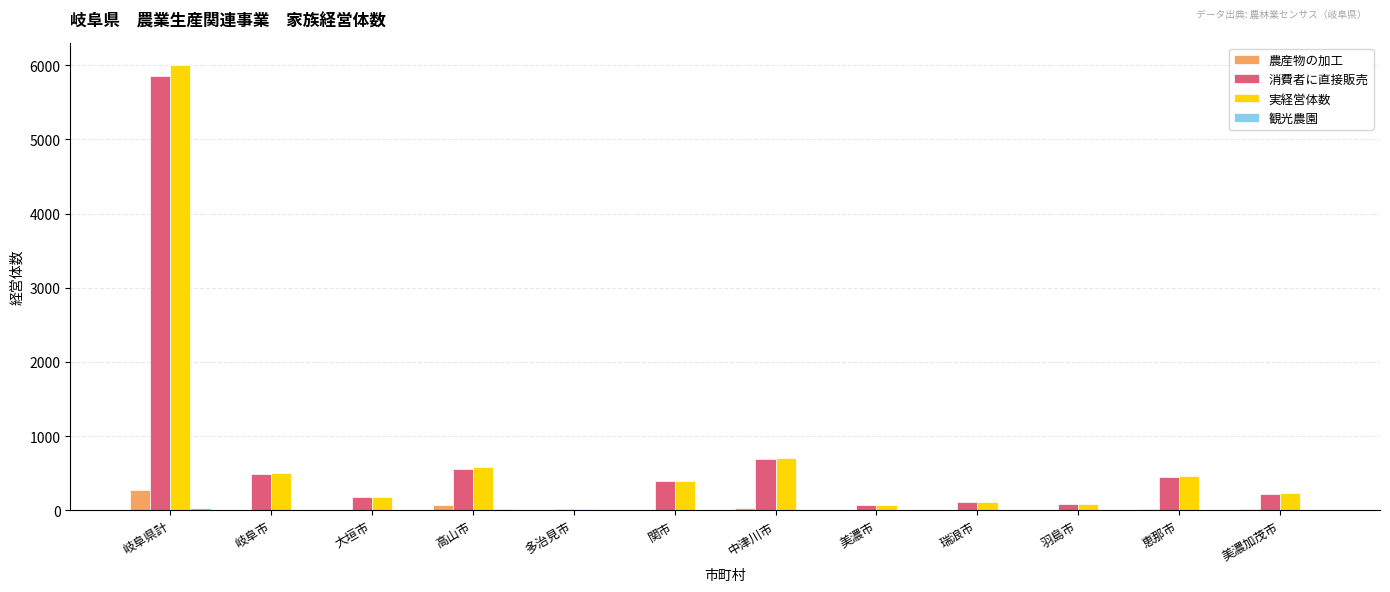

What is the greatest value displayed?

6004